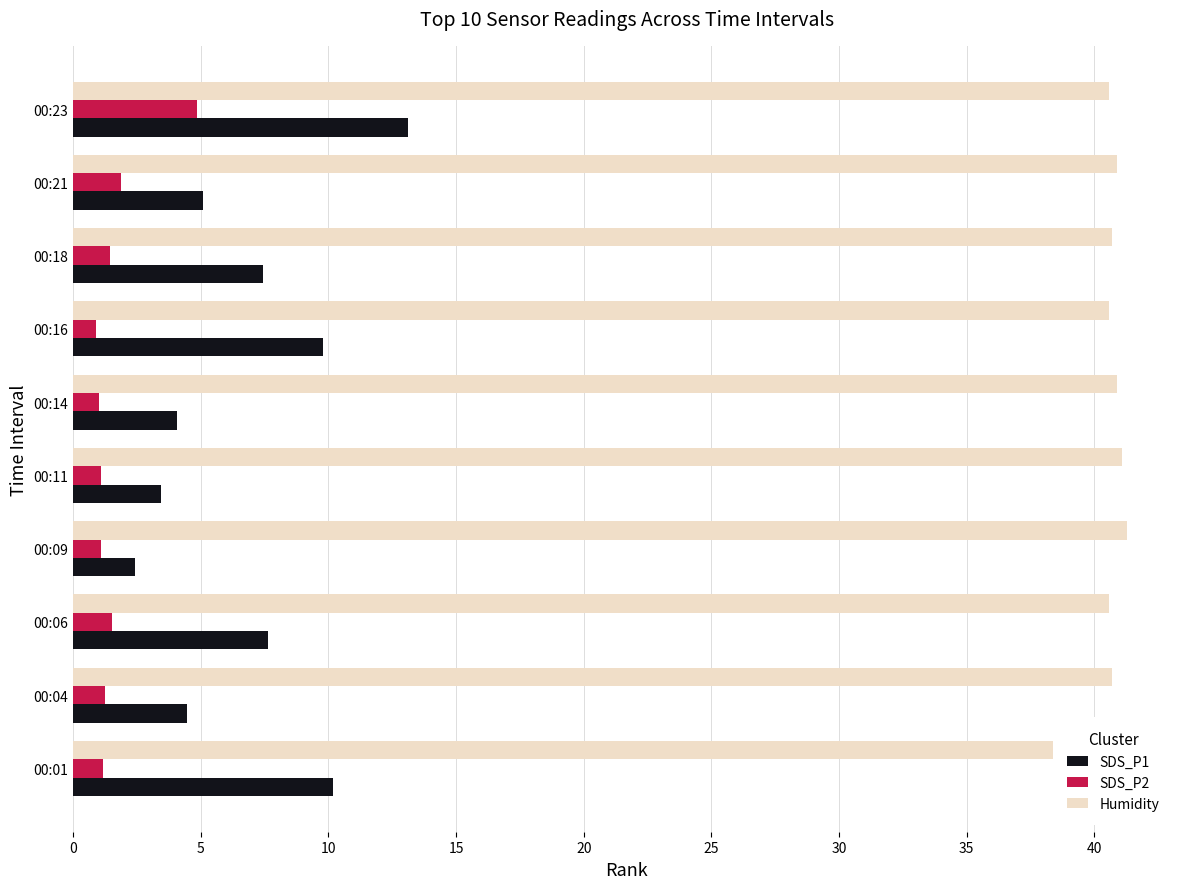

The SDS_P1 series shows 3.0 at 00:04. True or false?

False